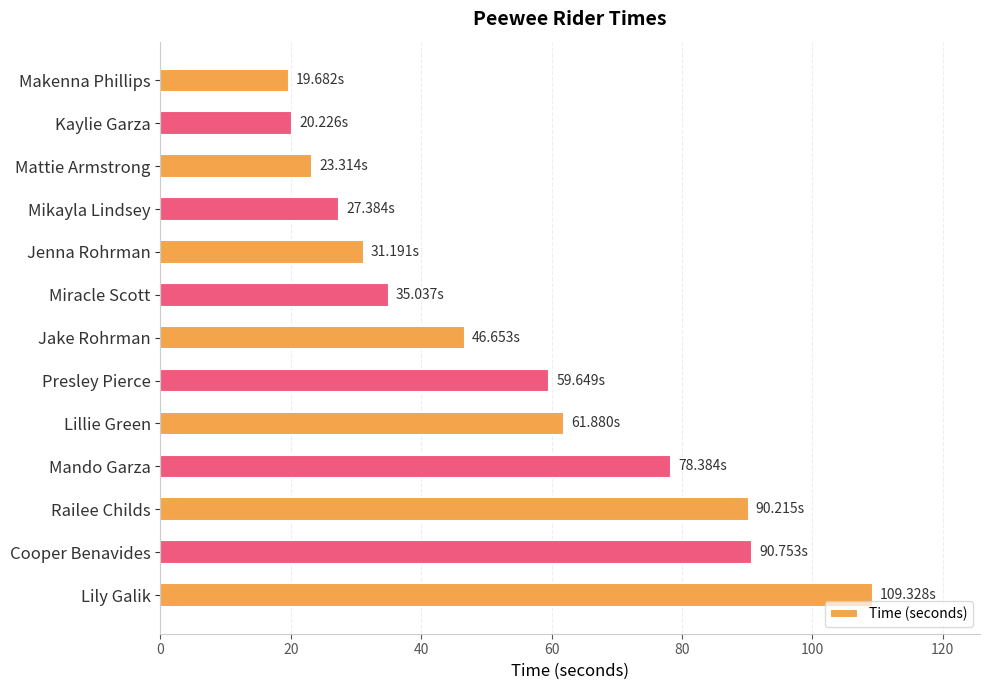

What is the change in value from Mikayla Lindsey to Miracle Scott?

+7.7